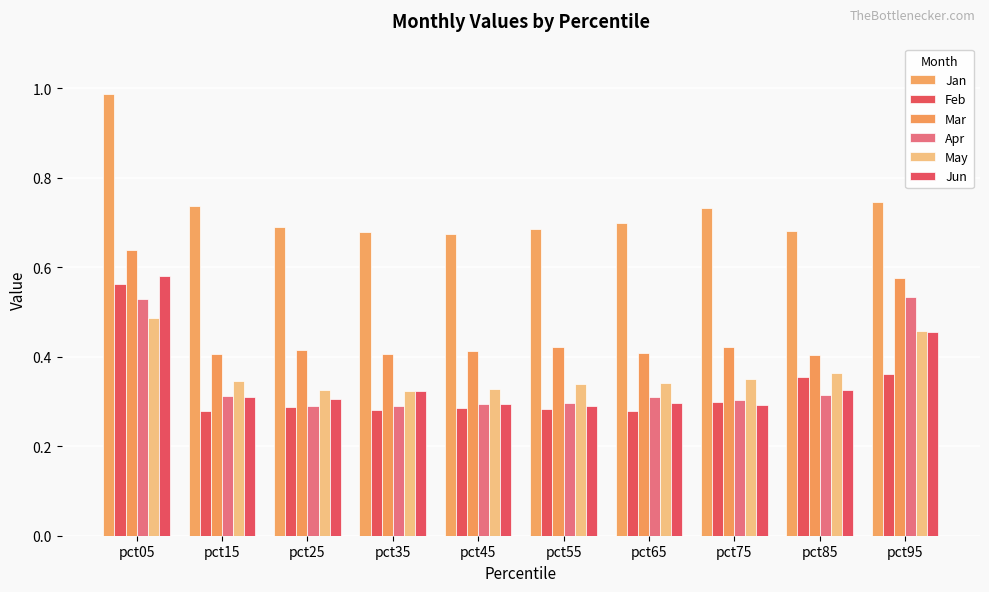

What is the value of the Apr bar at the 10th from the left?

0.5